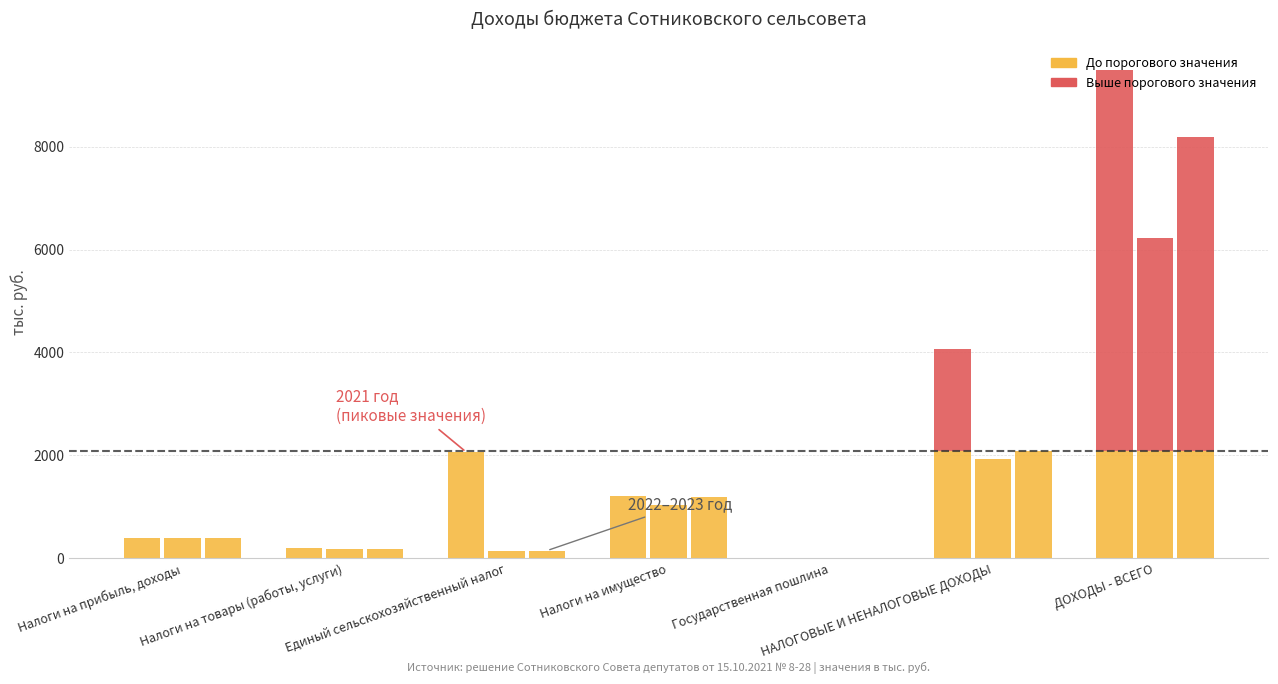

What is the minimum value shown in the chart?

2.0